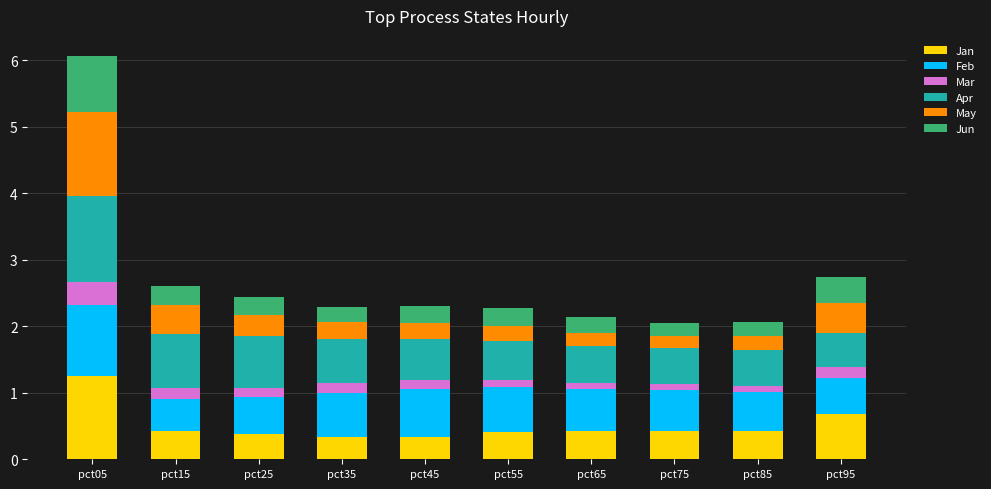

At which label does Jan reach its peak?

pct05